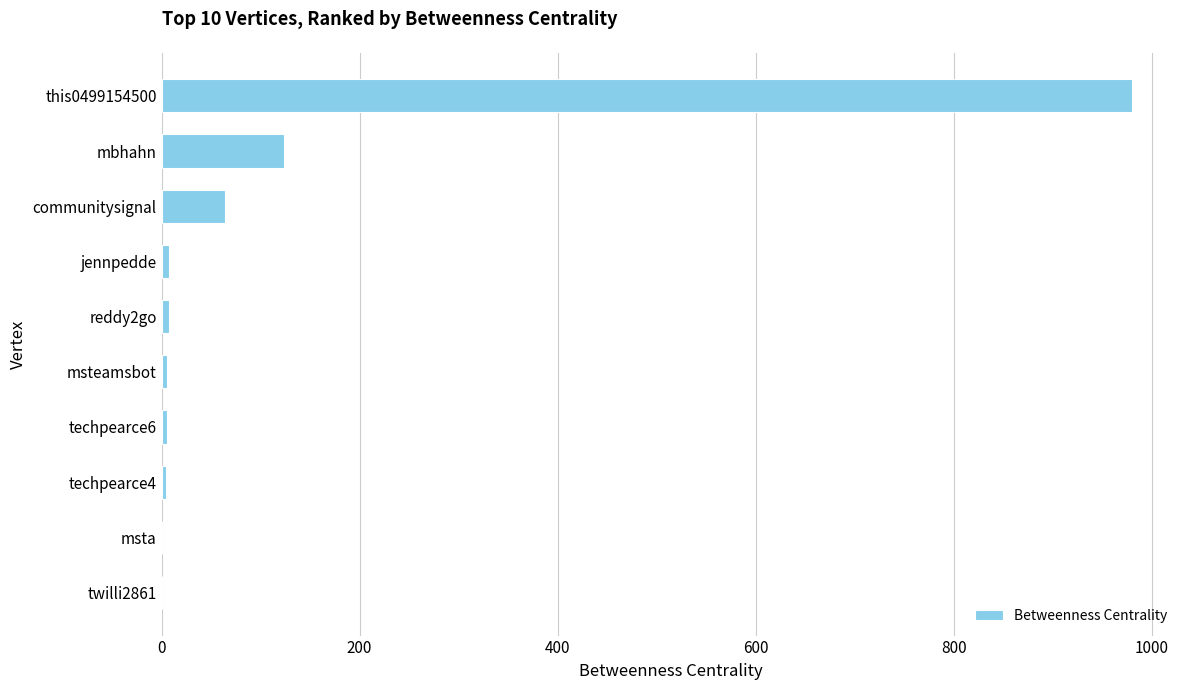

What is the sum of all values?

1200.0